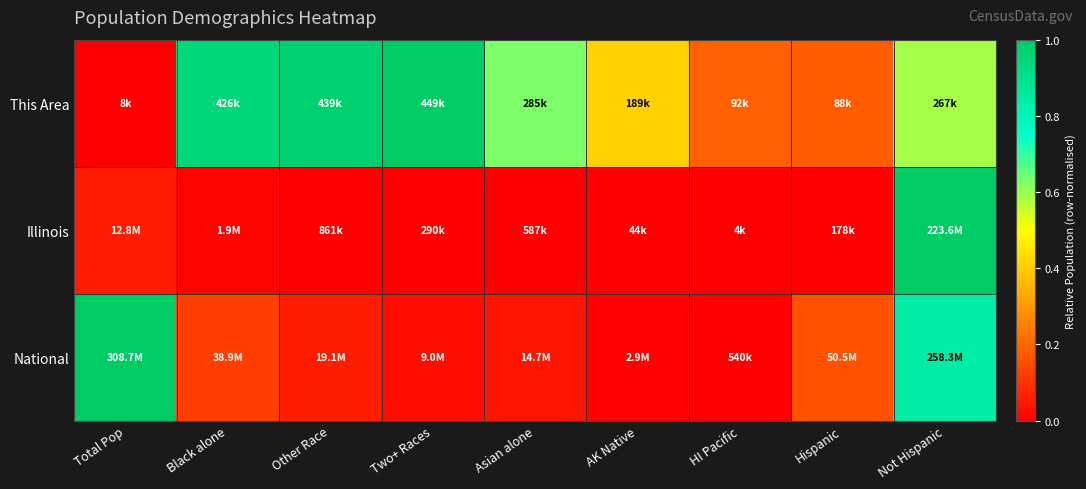

At which category is the sum across all series the highest?

Not Hispanic